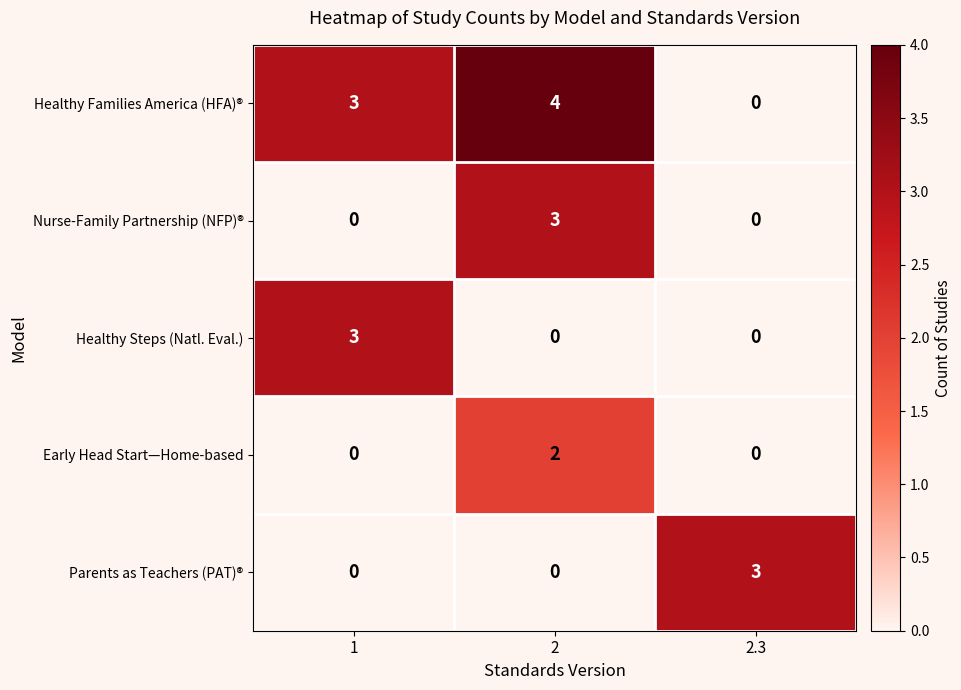

What is the sum of the Nurse-Family Partnership (NFP)® values at 2 and 2.3?

3